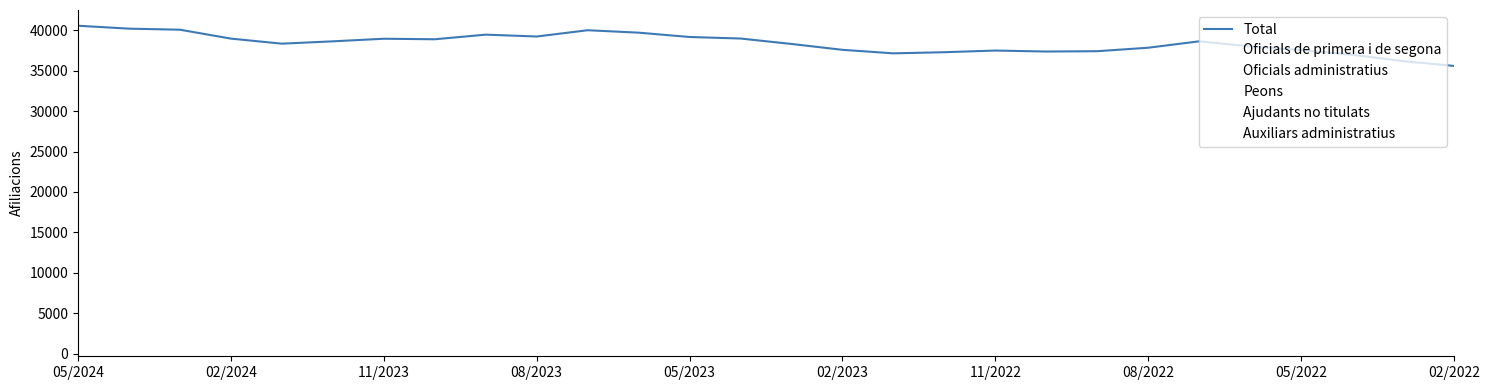

How many interior local peaks does the Total series have?

5